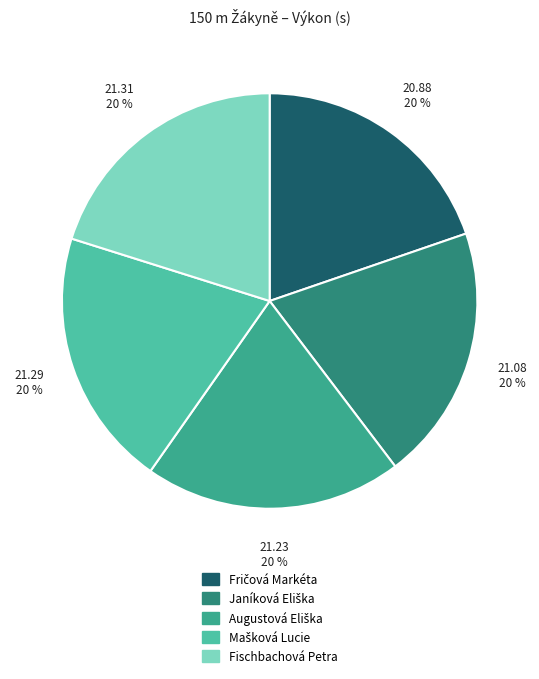

Count the number of slices in the pie.

5